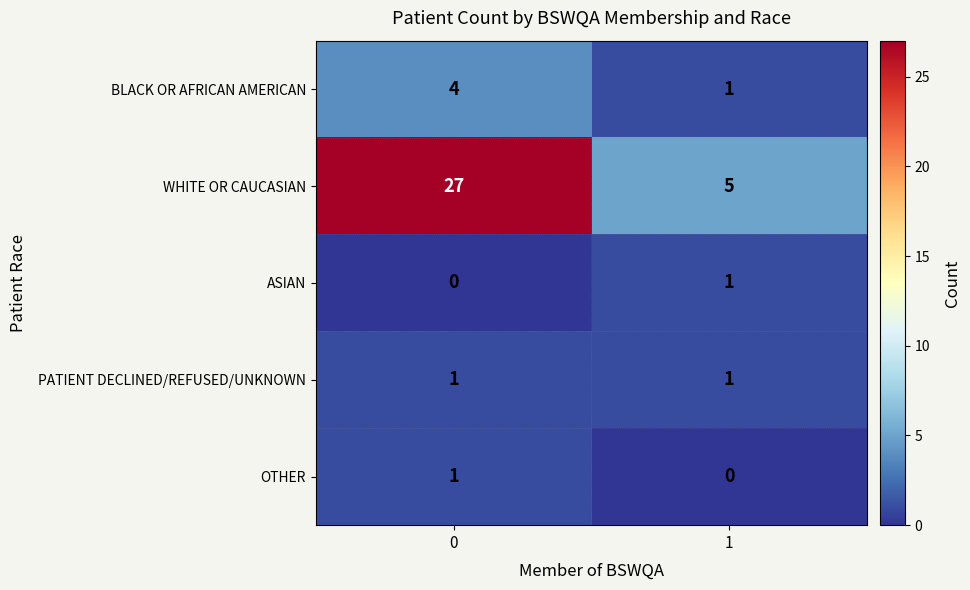

Between 0 and 1, which series saw the biggest shift?

WHITE OR CAUCASIAN